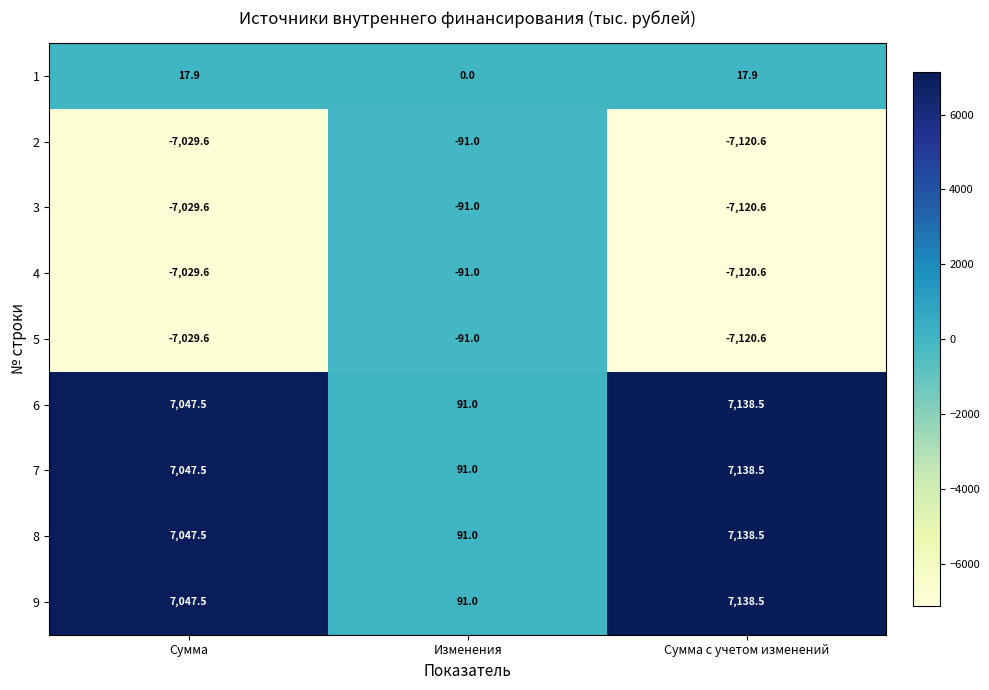

What is the difference between the 1 values at Изменения and Сумма?

17.9